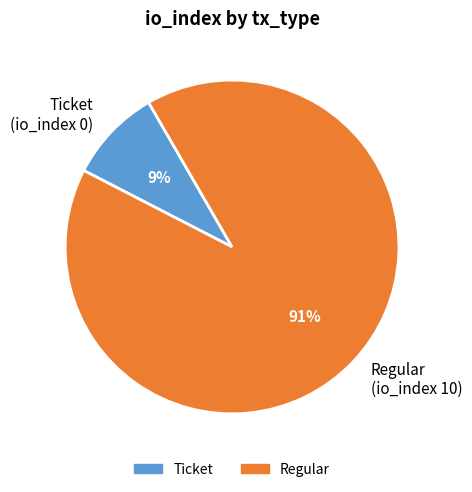

How many slices are in this pie chart?

2